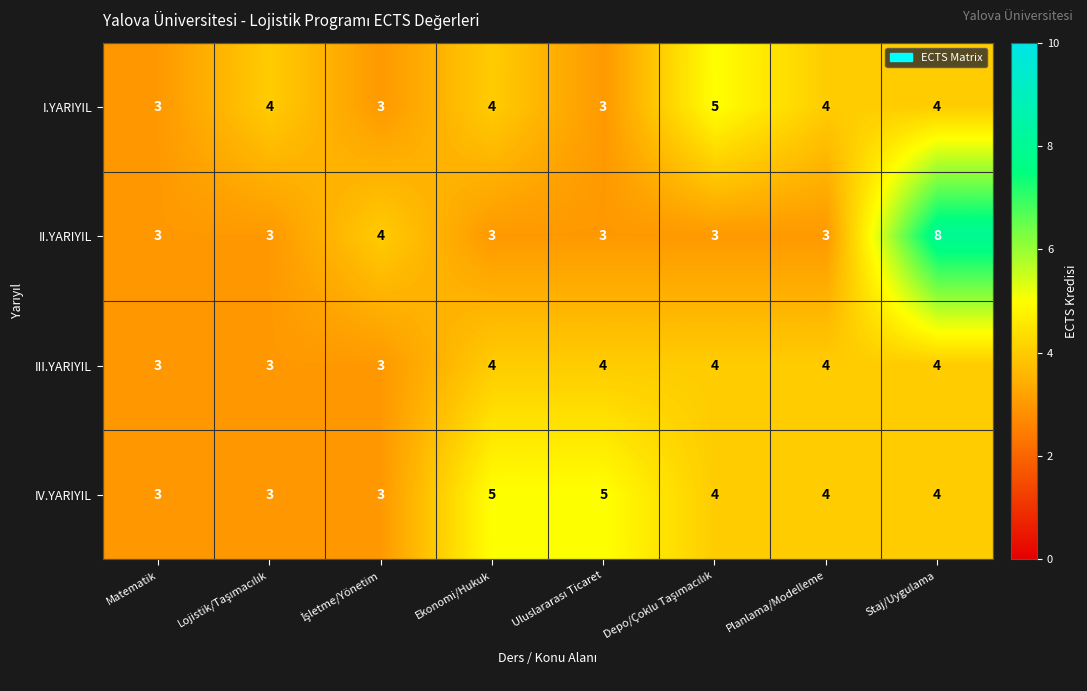

What is the sum of all III.YARIYIL values?

29